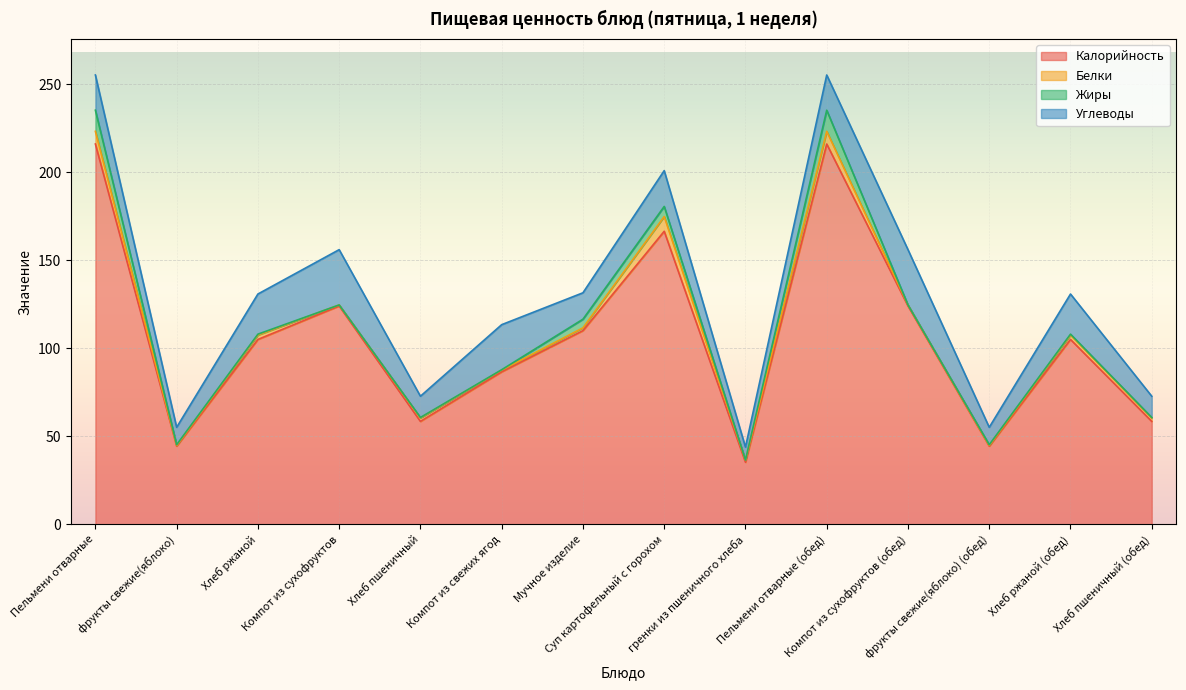

What are all the series names shown in the legend?

Калорийность, Белки, Жиры, Углеводы